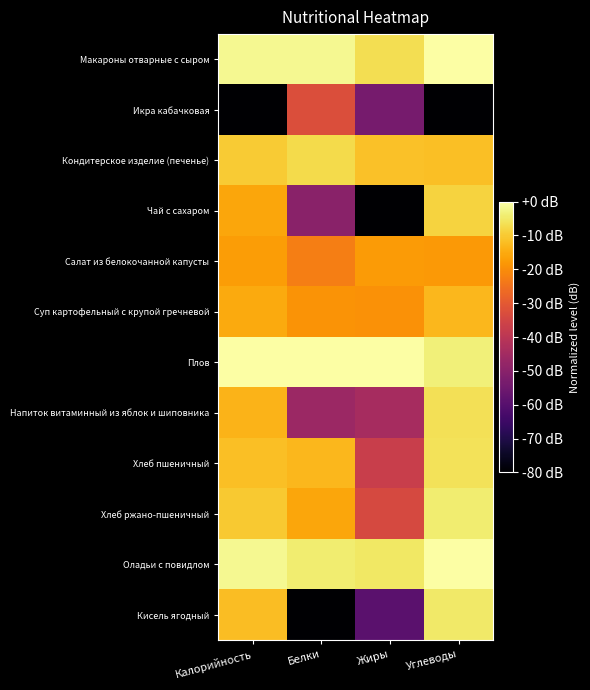

Count the number of data series in this chart.

12